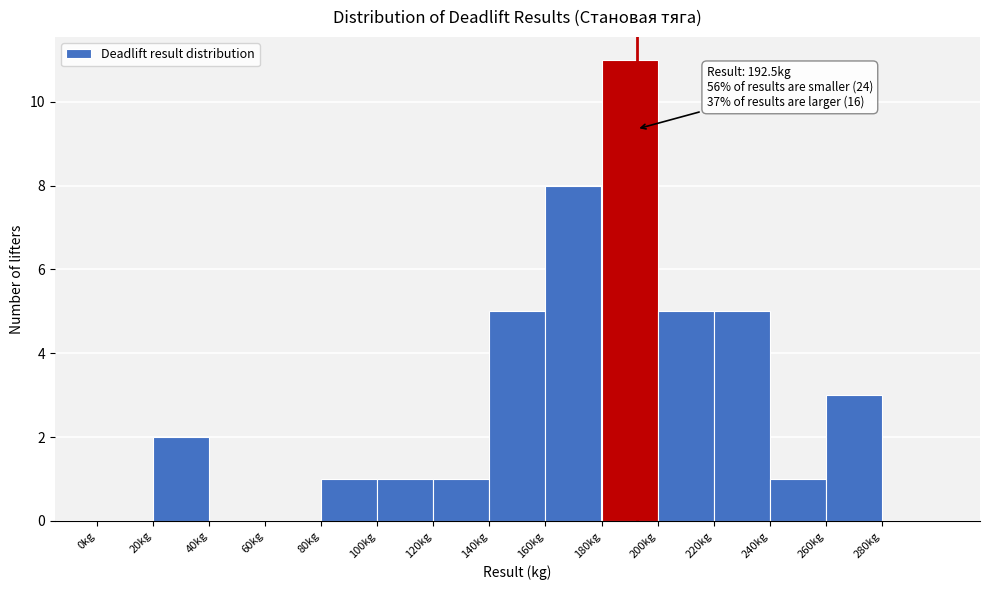

Which range on the x-axis has the tallest bar?

180 to 200